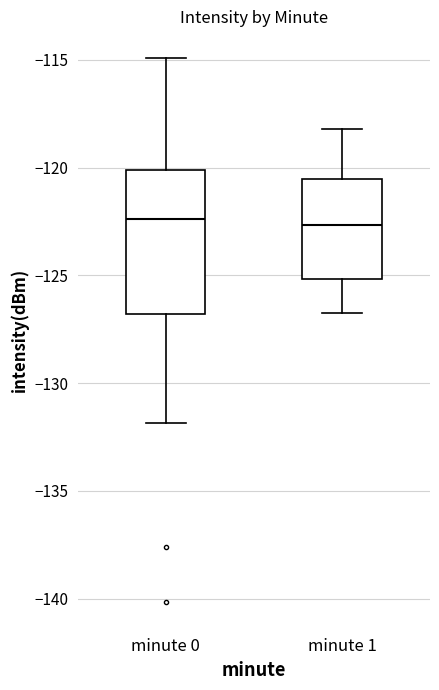

Which box is the tallest, from its lower edge to its upper edge?

minute 0